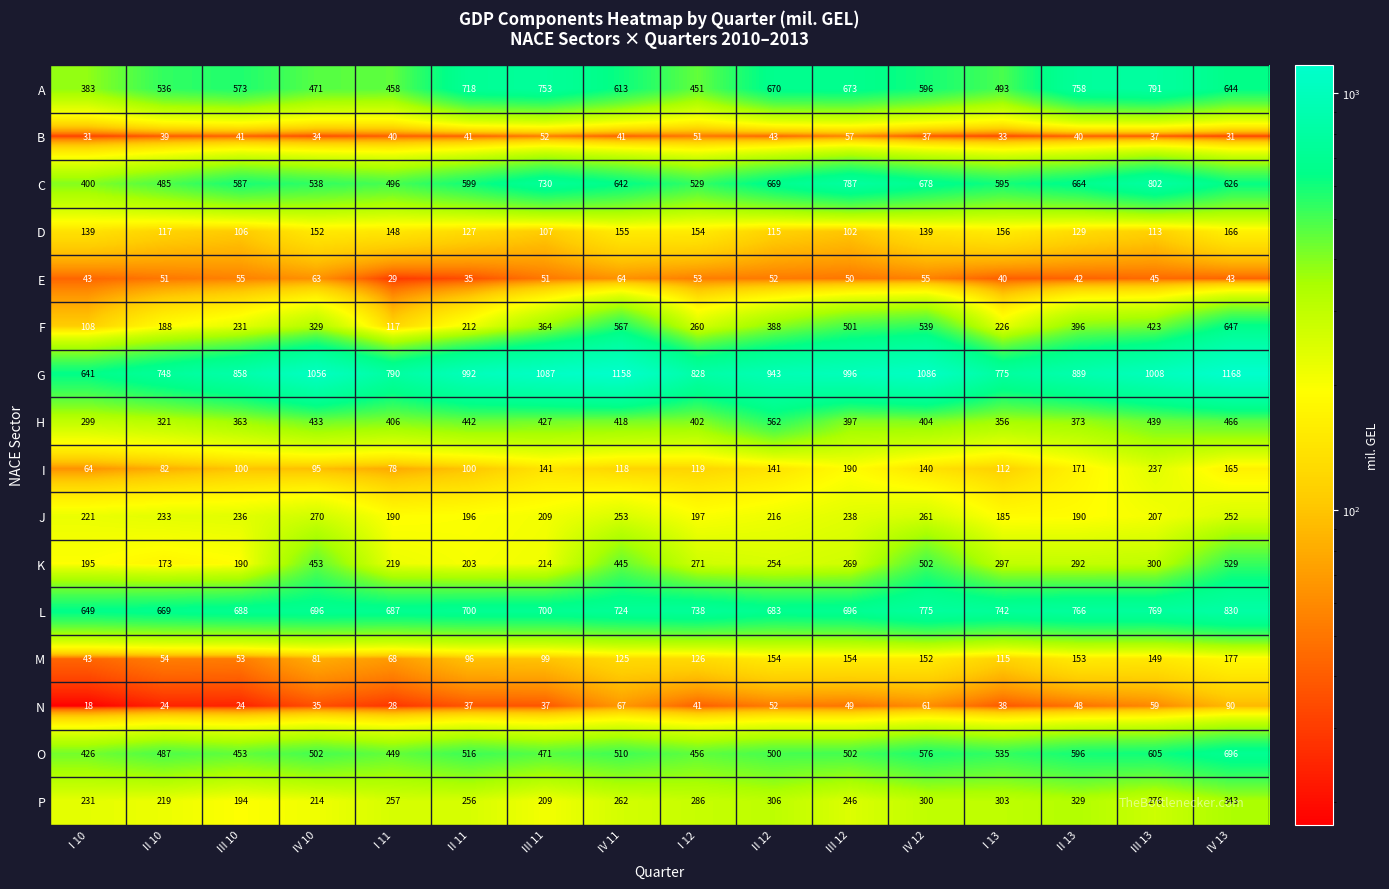

Which series has the largest total across all categories?

G